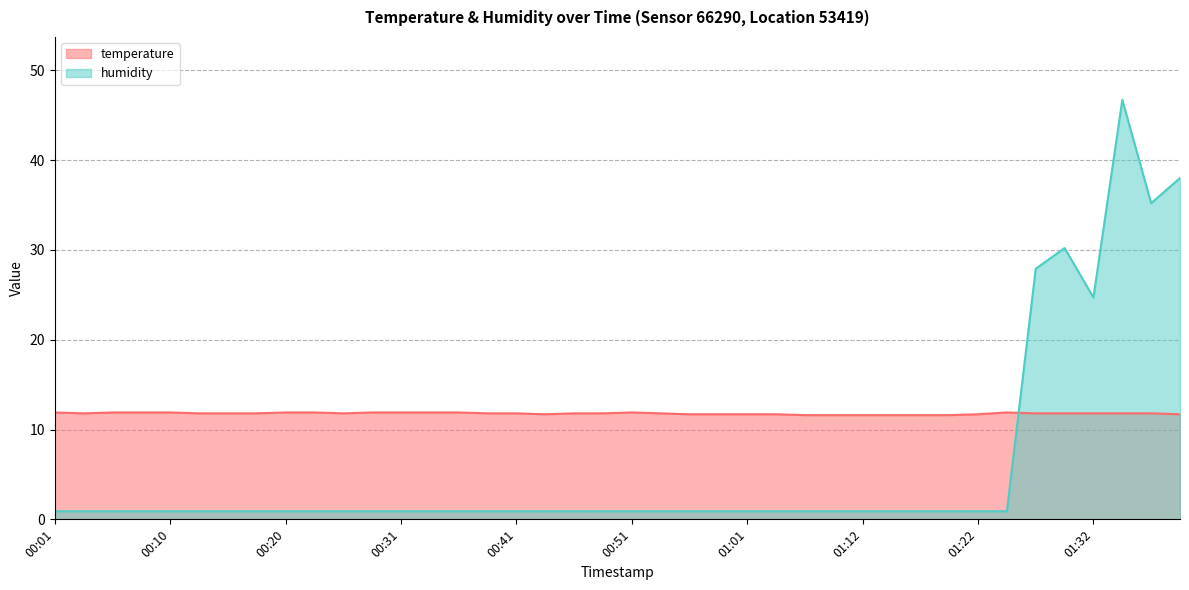

What is the label of the 23rd point from the right?

00:43